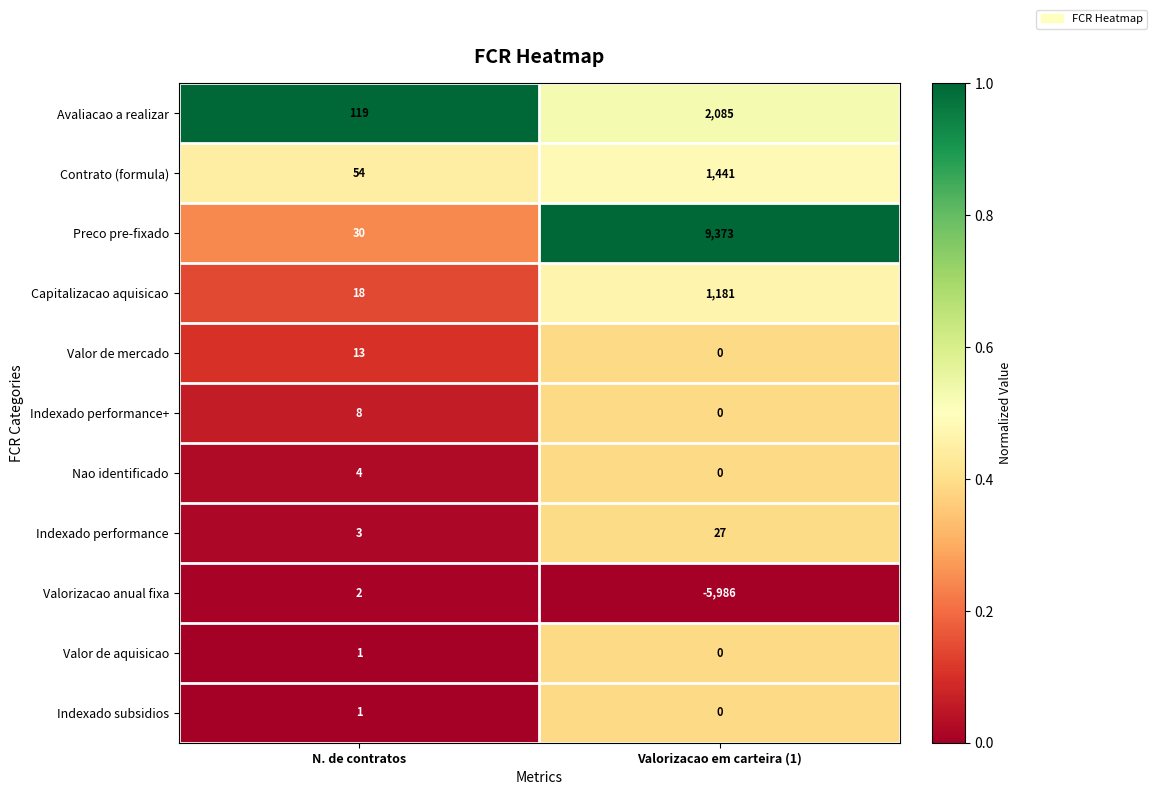

List the labels in order of Indexado subsidios value, smallest first.

Valorizacao em carteira (1), N. de contratos